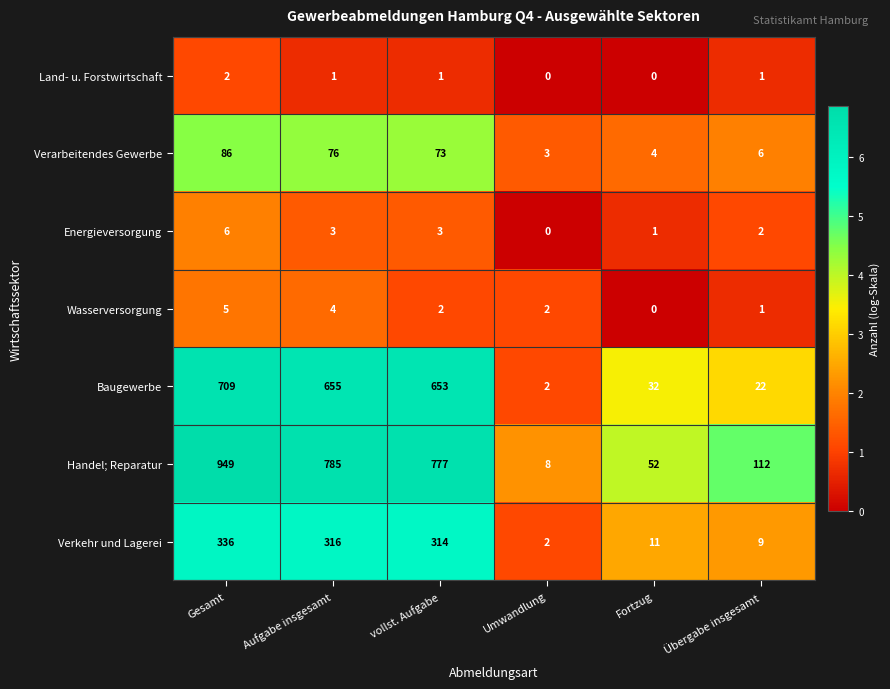

At vollst. Aufgabe, list the series in order from smallest to largest.

Land- u. Forstwirtschaft, Wasserversorgung, Energieversorgung, Verarbeitendes Gewerbe, Verkehr und Lagerei, Baugewerbe, Handel; Reparatur